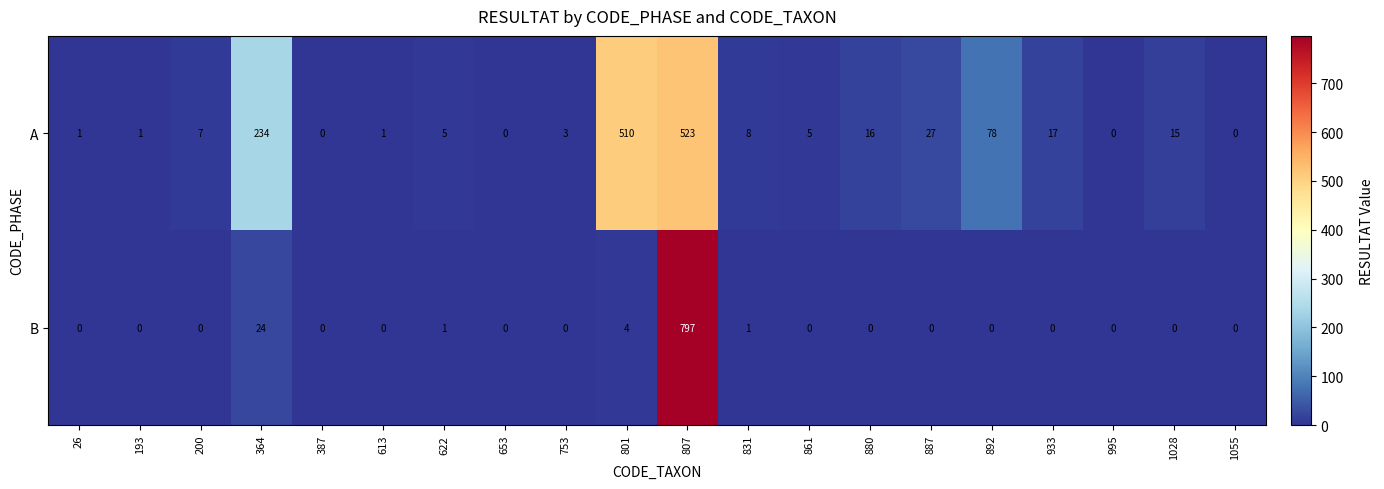

What is the greatest value displayed?

797